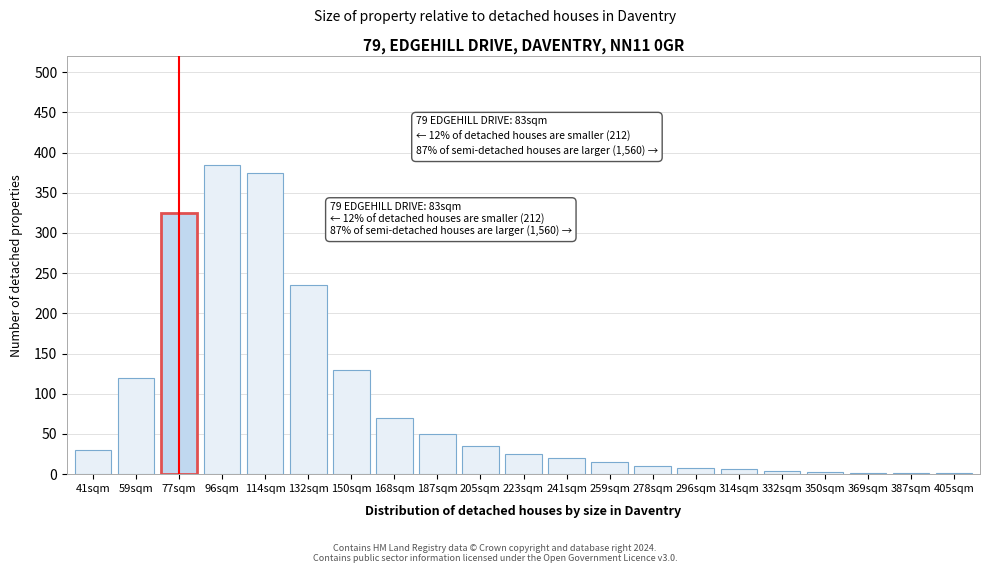

What is the sum of all values?

1850